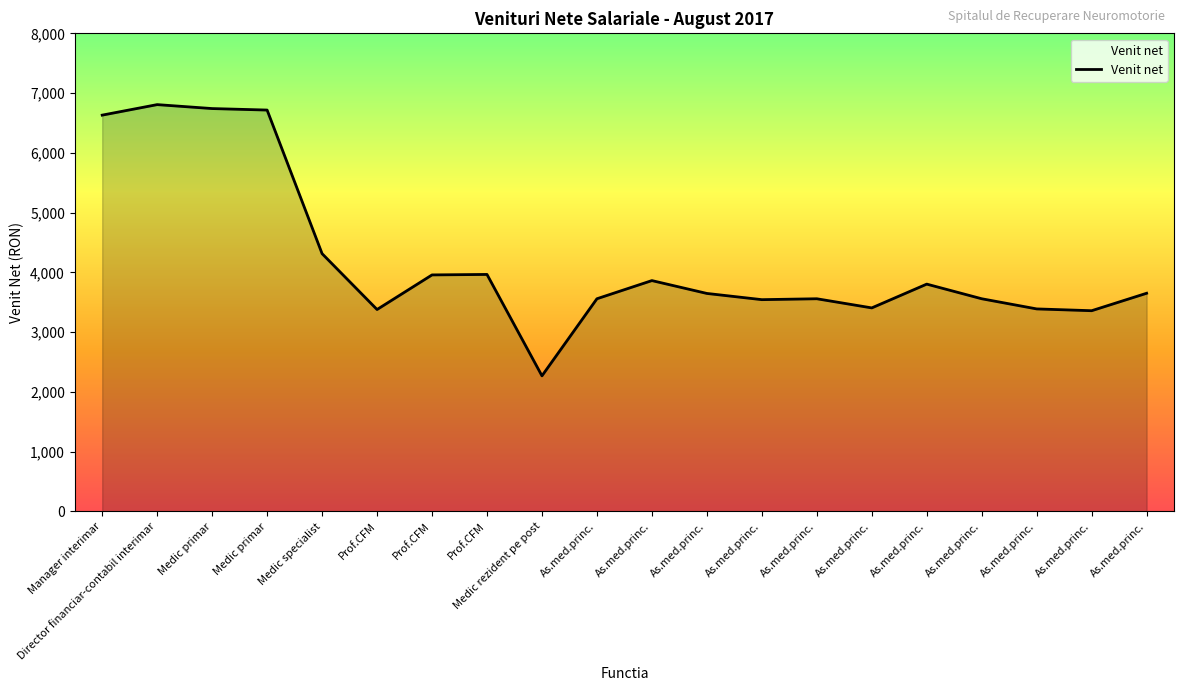

How many lines are shown in the chart?

1